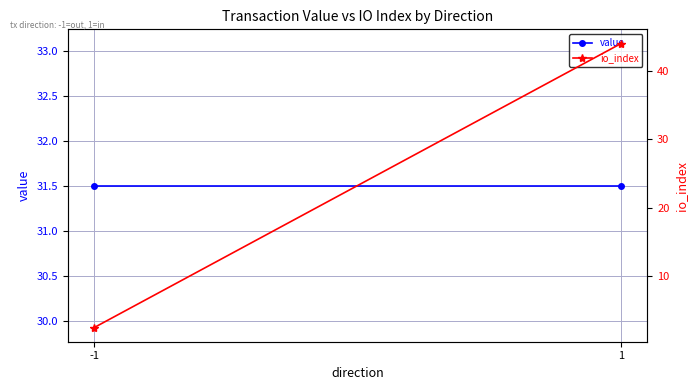

List the labels in order of value value, largest first.

-1, 1